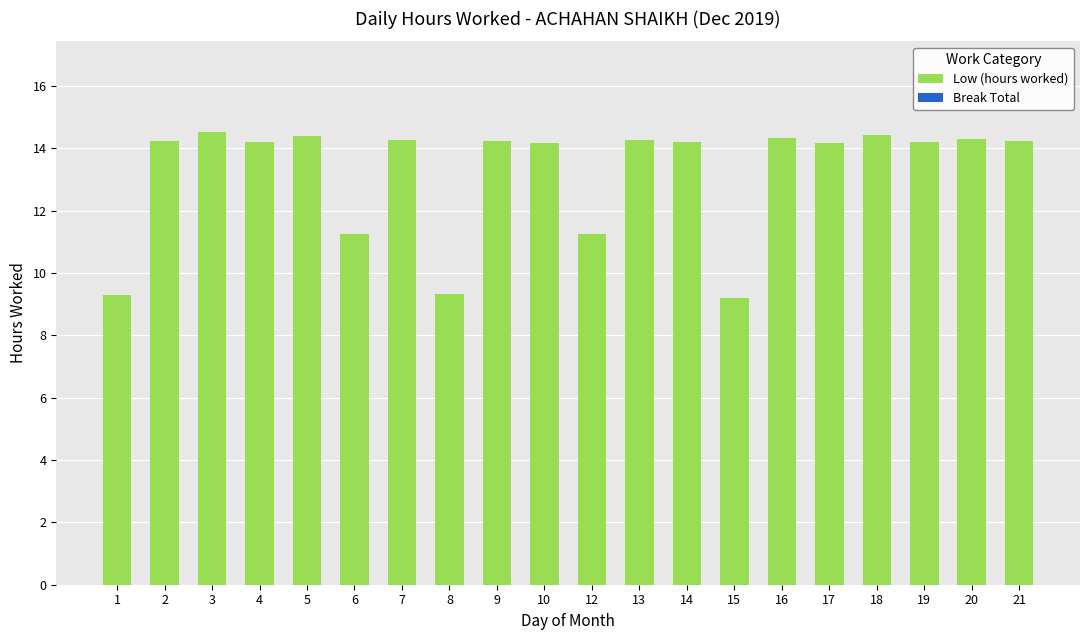

The value at 5 is 14.4. True or false?

True